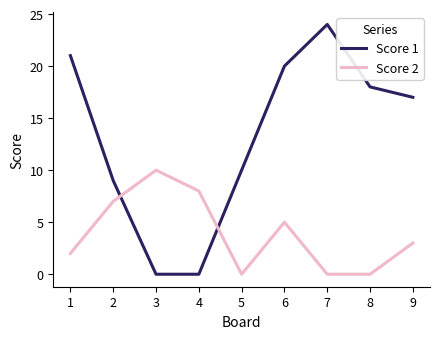

Is it true that Score 2 equals 8 at 4?

True